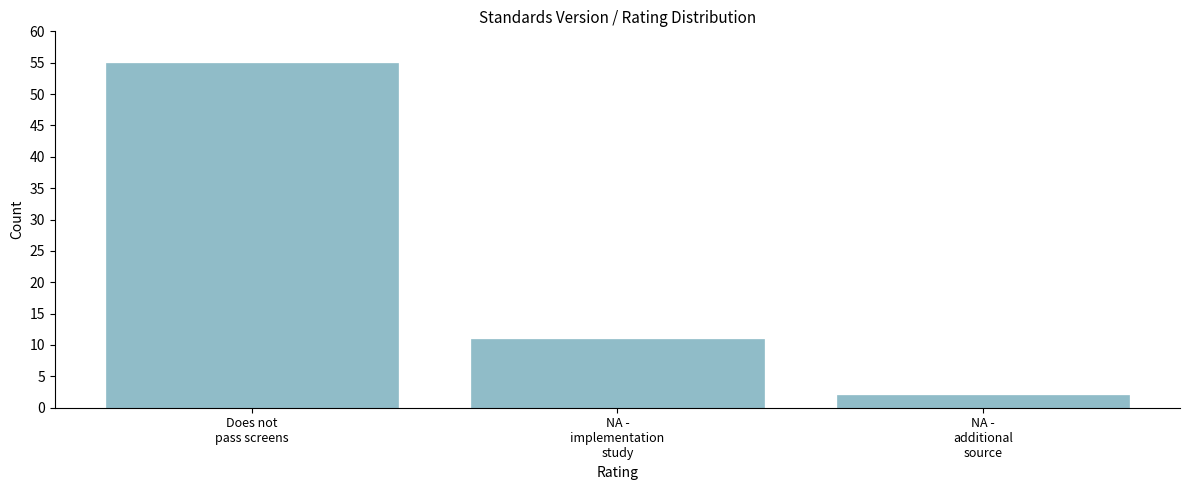

Reading left to right, transcribe all the data shown in this chart.

55	11	2